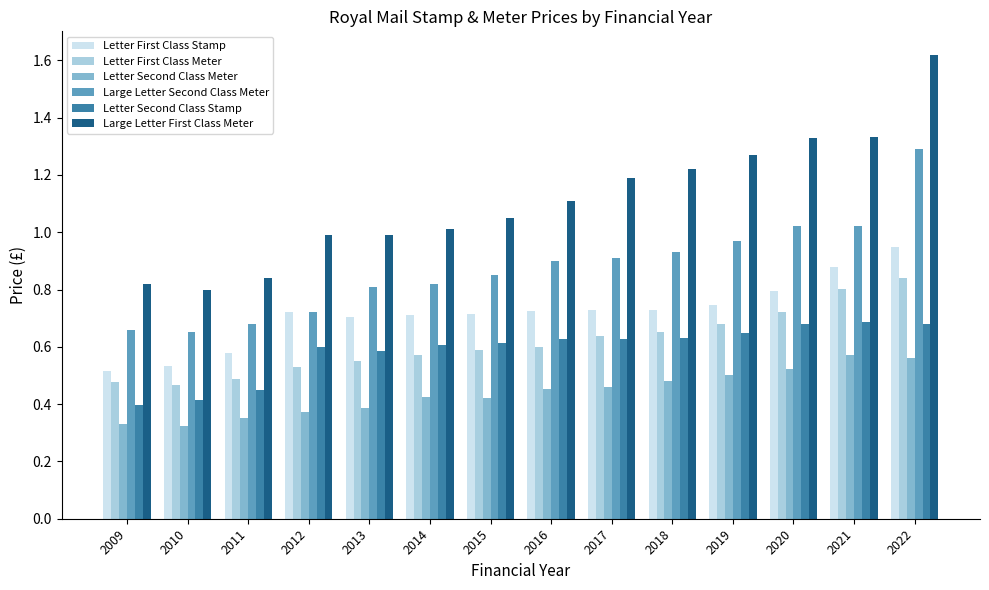

What are all the series names shown in the legend?

Letter First Class Stamp, Letter First Class Meter, Letter Second Class Meter, Large Letter Second Class Meter, Letter Second Class Stamp, Large Letter First Class Meter